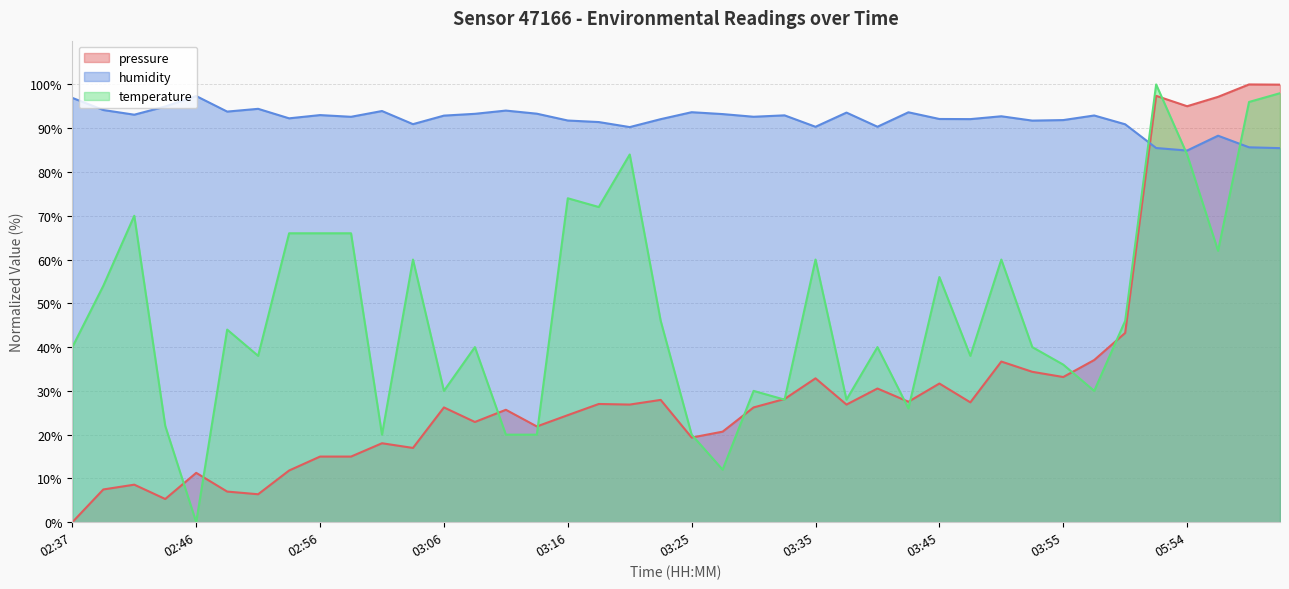

What is the difference between the maximum and minimum values in the temperature series?

100.0